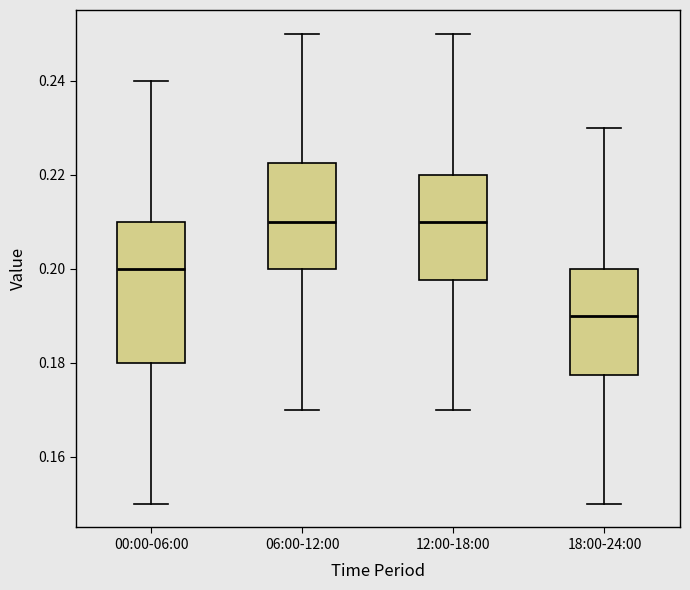

Reading left to right, read every box against the y-axis: the position of its median line, the range the box covers, and the ends of its whiskers. The values are not printed on the chart, so give them approximately, as read against the axis.

00:00-06:00: median 0.200, box 0.180 to 0.210, whiskers 0.150 to 0.240
06:00-12:00: median 0.210, box 0.200 to 0.222, whiskers 0.170 to 0.250
12:00-18:00: median 0.210, box 0.198 to 0.220, whiskers 0.170 to 0.250
18:00-24:00: median 0.190, box 0.178 to 0.200, whiskers 0.150 to 0.230